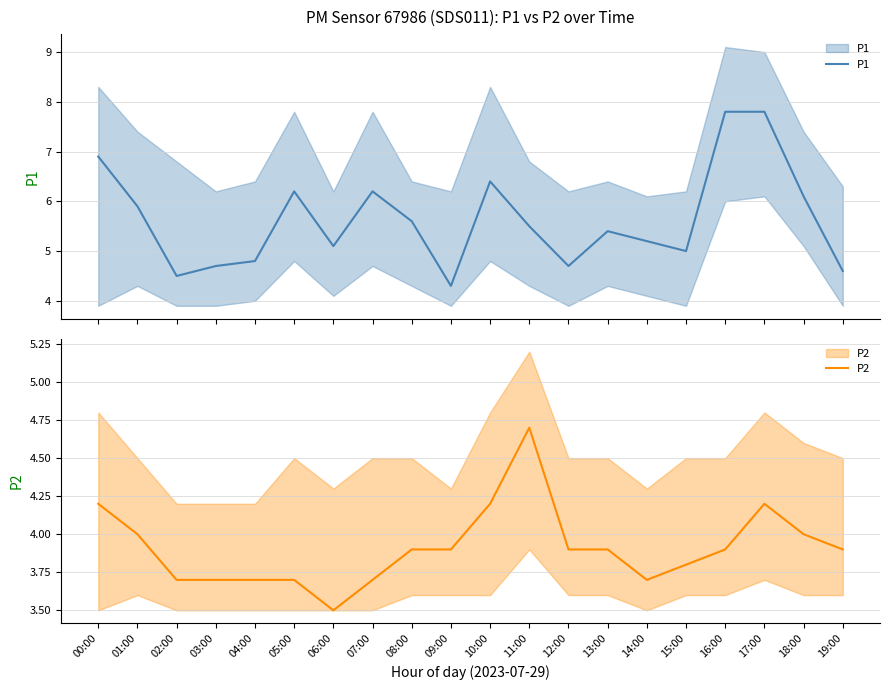

Which label corresponds to the largest value in the chart?

16:00